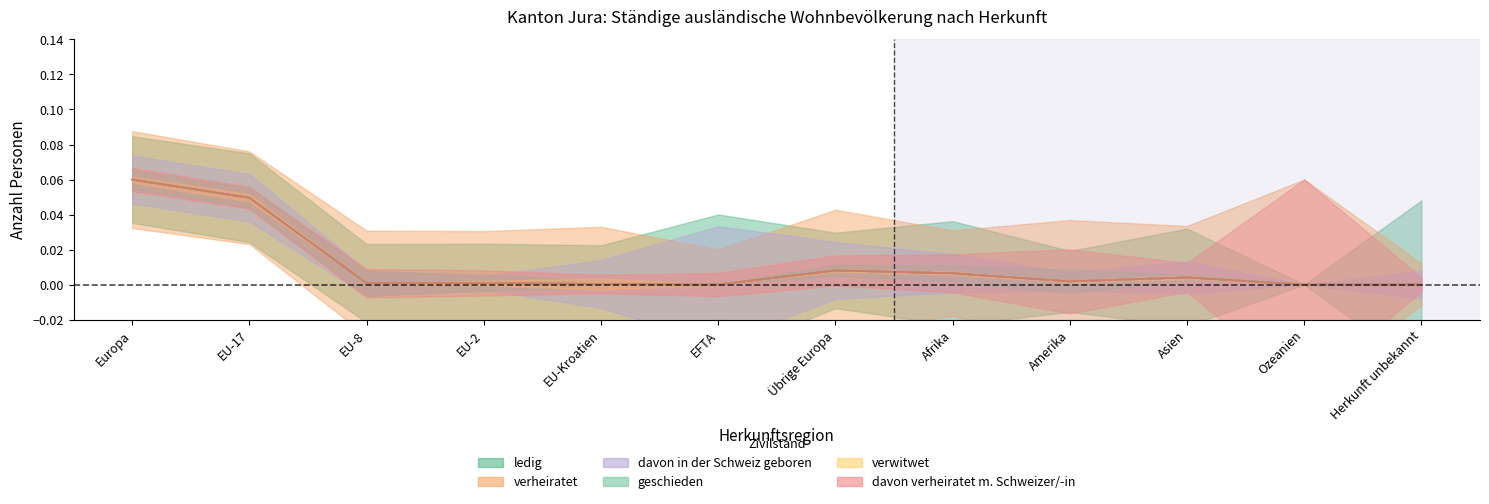

Reading left to right, extract all data points from this chart.

ledig: 0.1	0.0	0.0	0.0	0.0	0.0	0.0	0.0	0.0	0.0	0.0	0.0
verheiratet: 0.1	0.0	0.0	0.0	0.0	0.0	0.0	0.0	0.0	0.0	0.0	0.0
davon in der Schweiz geboren: 0.1	0.0	0.0	0.0	0.0	0.0	0.0	0.0	0.0	0.0	0.0	0.0
geschieden: 0.1	0.0	0.0	0.0	0.0	0.0	0.0	0.0	0.0	0.0	0.0	0.0
verwitwet: 0.1	0.0	0.0	0.0	0.0	0.0	0.0	0.0	0.0	0.0	0.0	0.0
davon verheiratet m. Schweizer/-in: 0.1	0.0	0.0	0.0	0.0	0.0	0.0	0.0	0.0	0.0	0.0	0.0